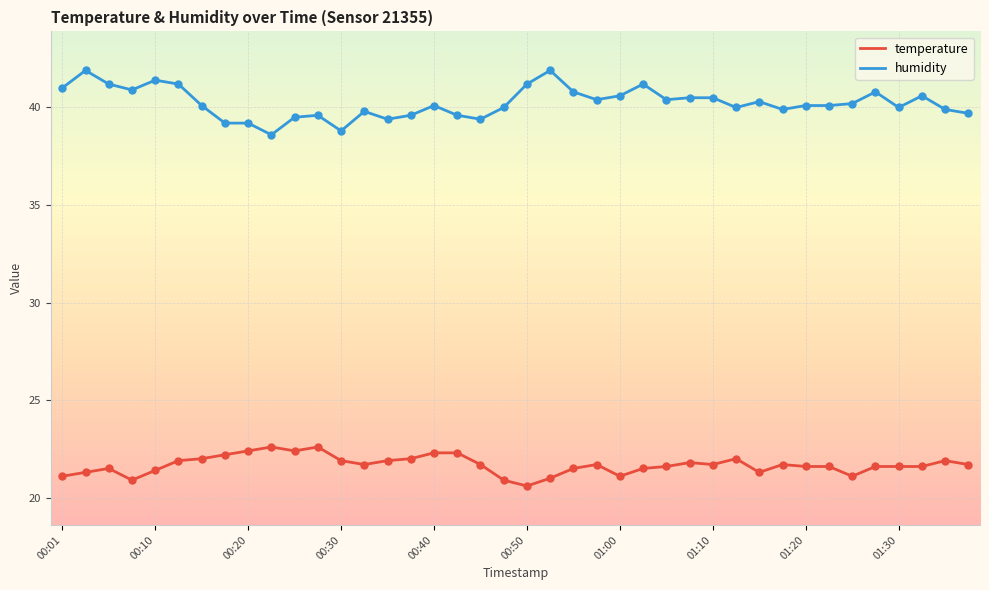

At how many categories does at least one series exceed 21?

40